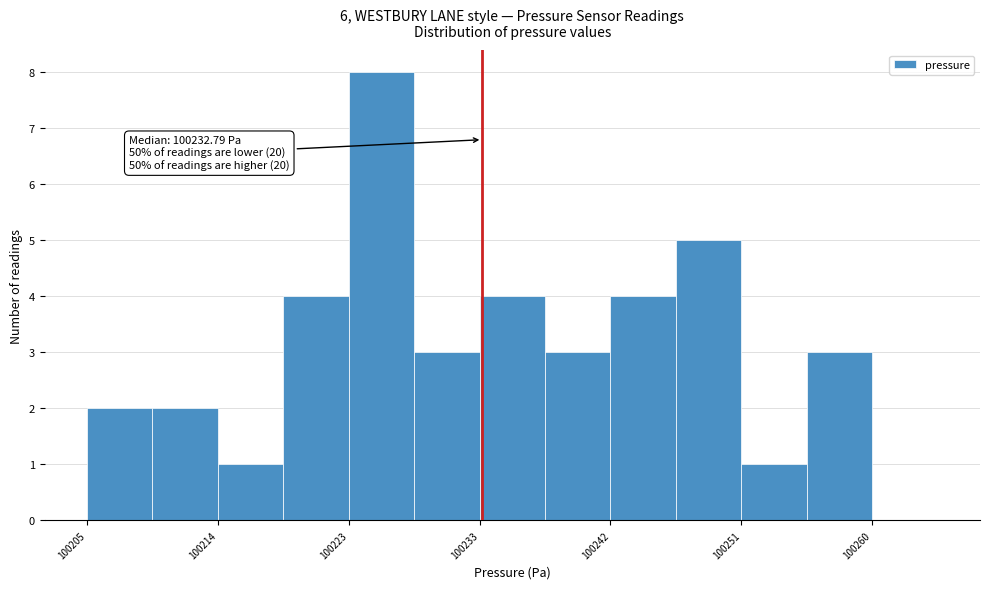

Over which range of the x-axis is the bar tallest?

100223 to 100228